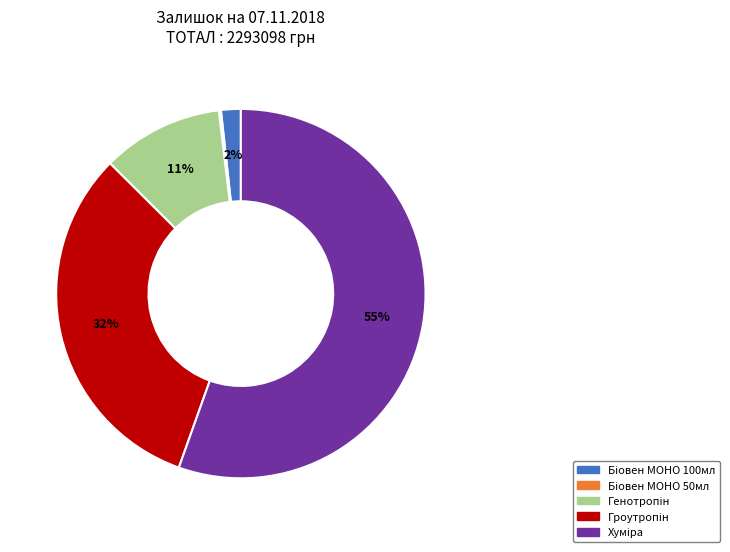

To the nearest percent, what is the average slice percentage?

20%